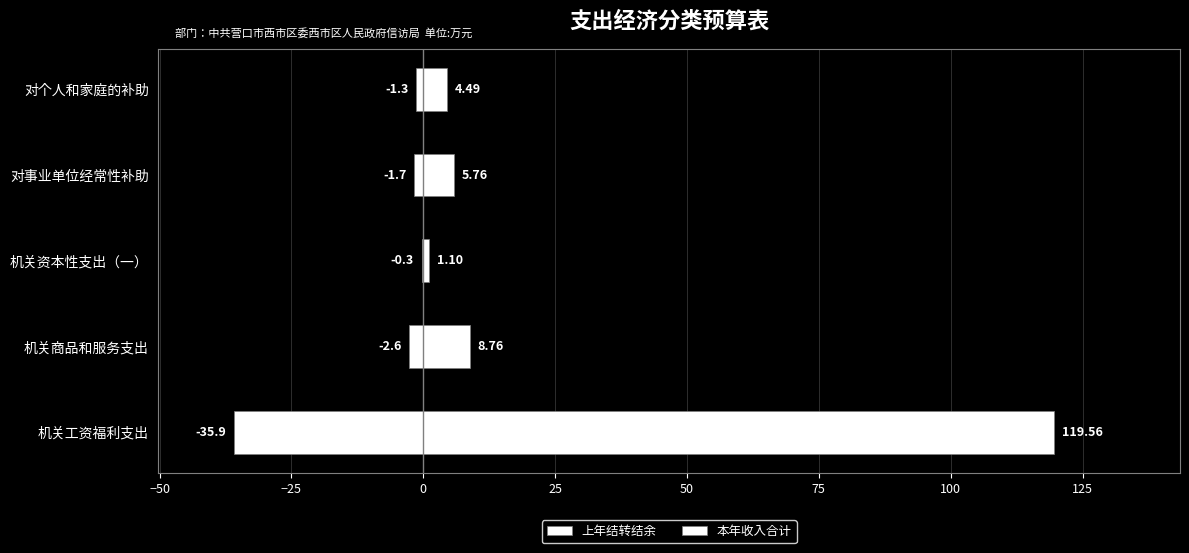

What is the sum of all 上年结转结余 values?

-41.9